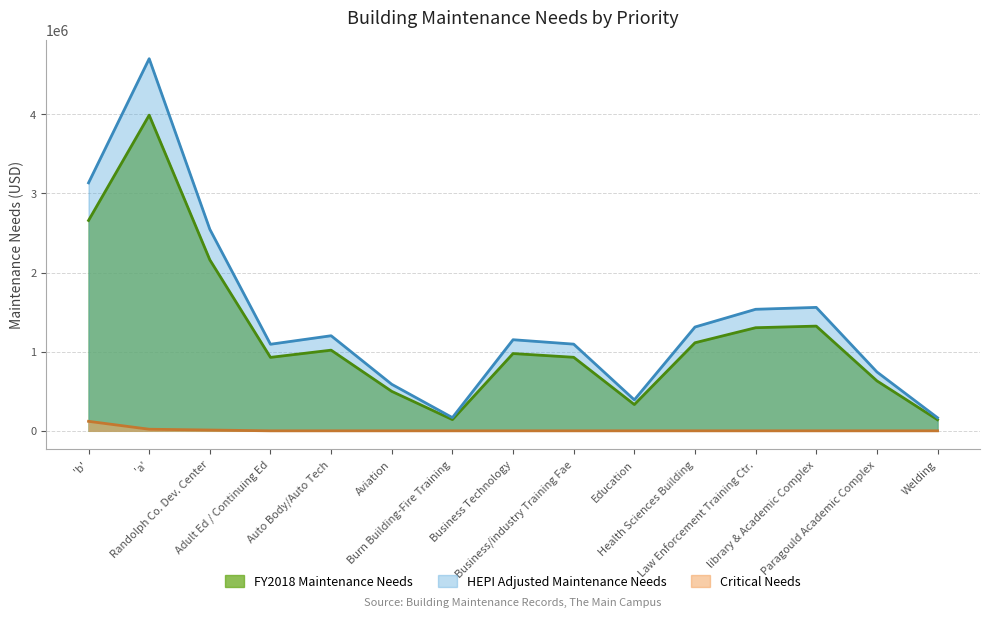

Count the number of categories in the chart.

15